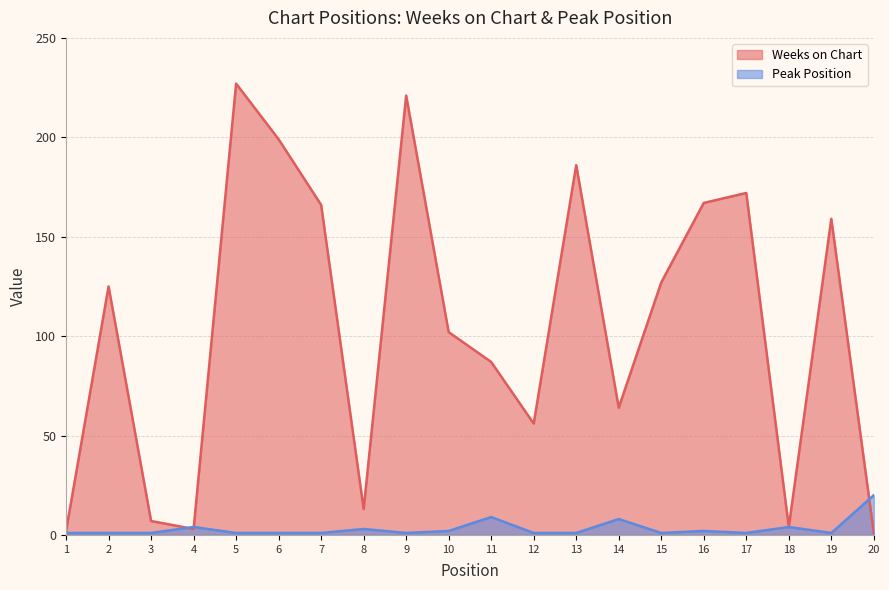

How many lines are shown in the chart?

2